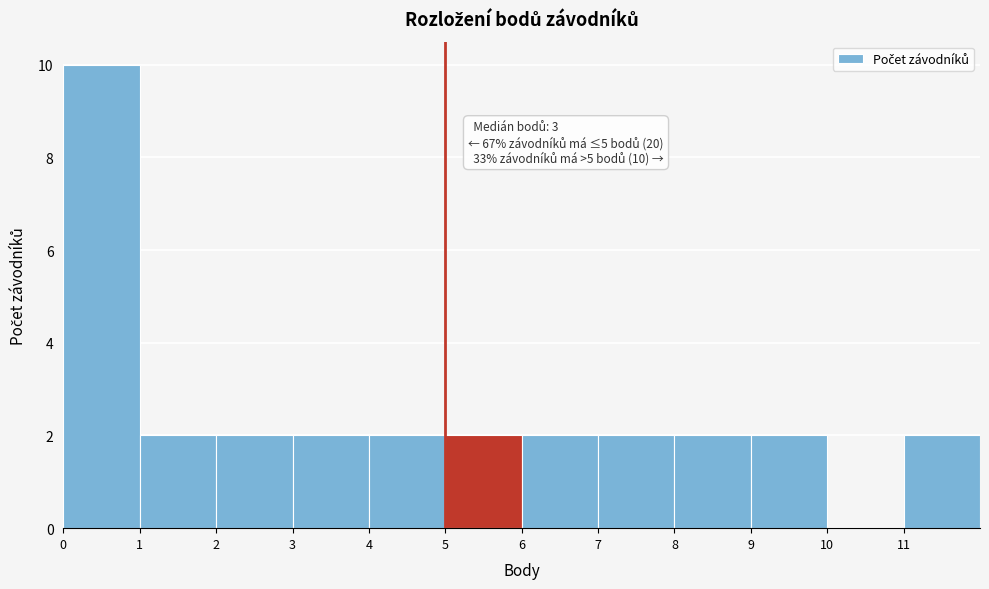

Which range on the x-axis has the tallest bar?

0 to 1